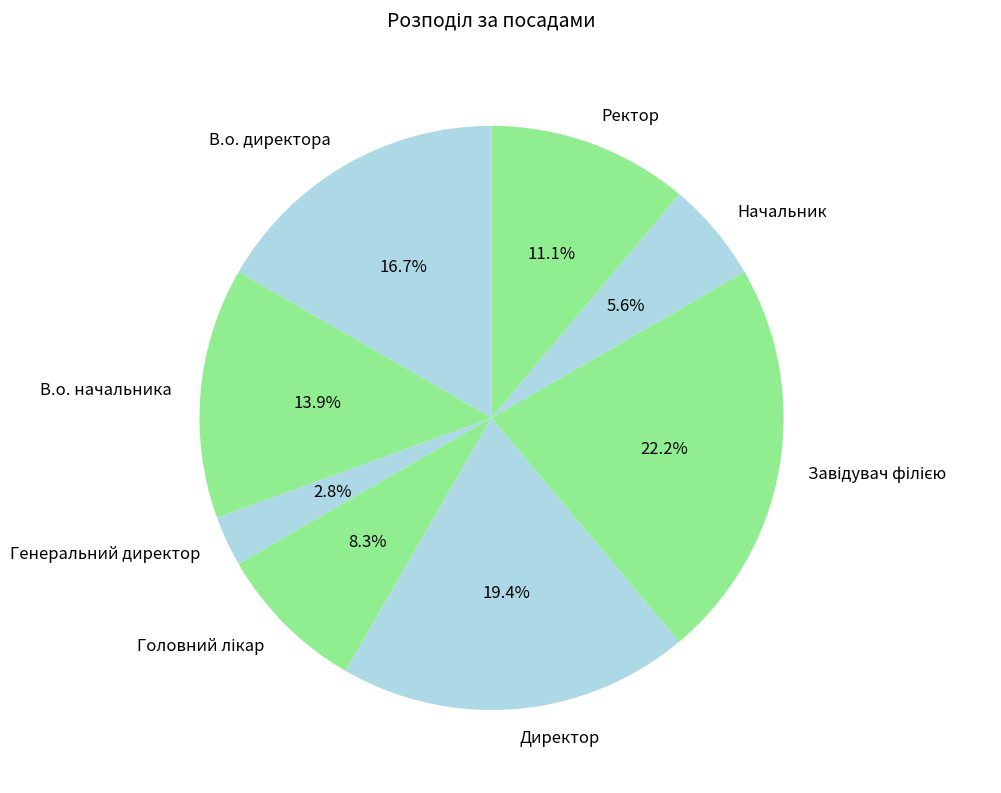

The Директор slice represents 19% of the pie. True or false?

True